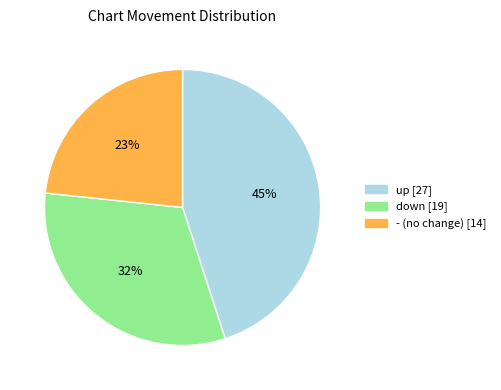

To the nearest percent, what percentage of the pie is up?

45%